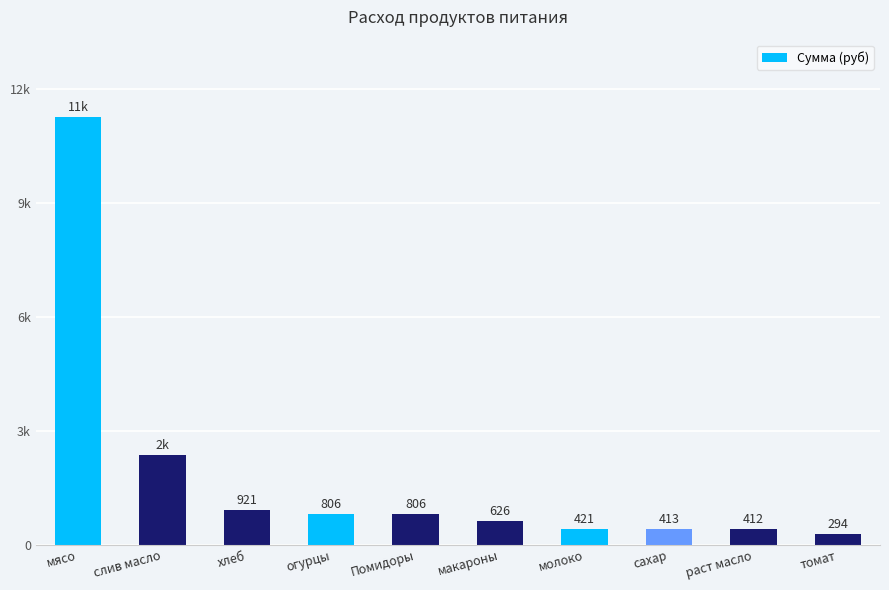

List the labels in order of value, largest first.

мясо, слив масло, хлеб, огурцы, Помидоры, макароны, молоко, сахар, раст масло, томат